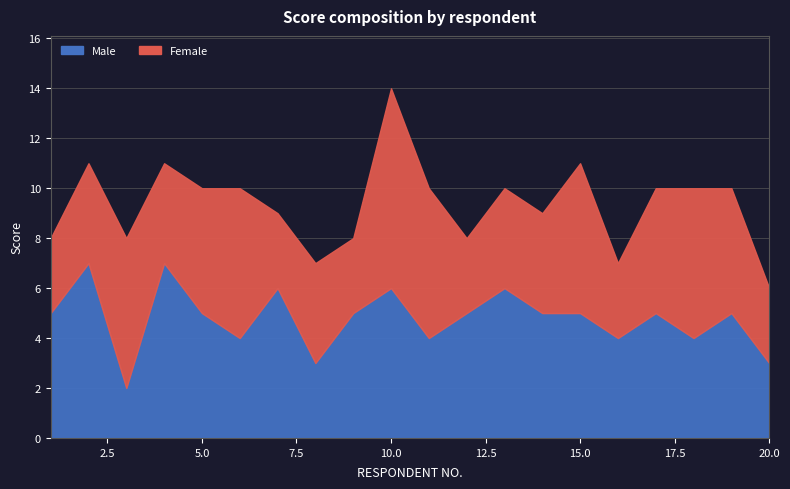

Between which two adjacent categories do Female and Male first intersect?

2 and 3